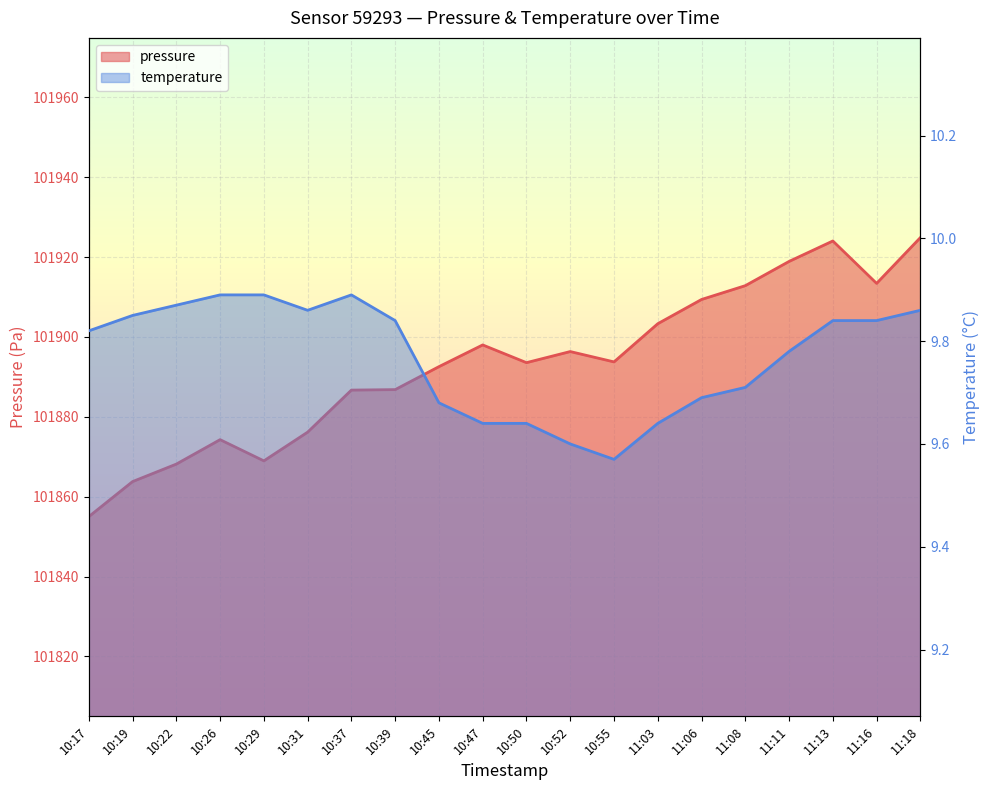

True or false: pressure has more than 2 points higher than both neighbors.

True